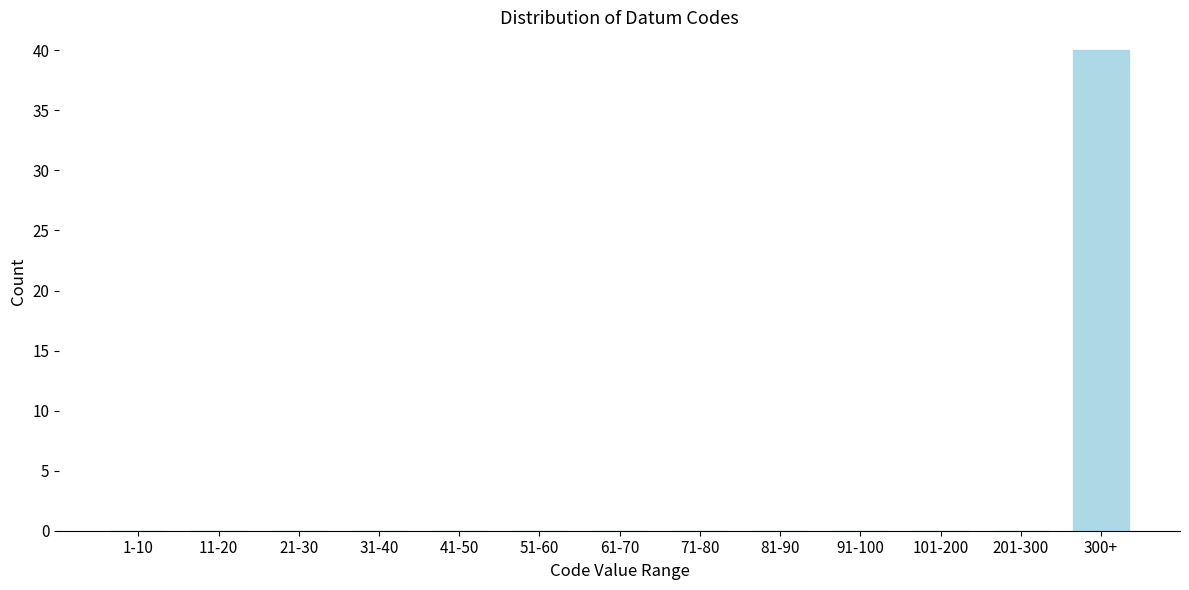

Reading right to left, extract all data points from this chart.

300+=40	201-300=0	101-200=0	91-100=0	81-90=0	71-80=0	61-70=0	51-60=0	41-50=0	31-40=0	21-30=0	11-20=0	1-10=0